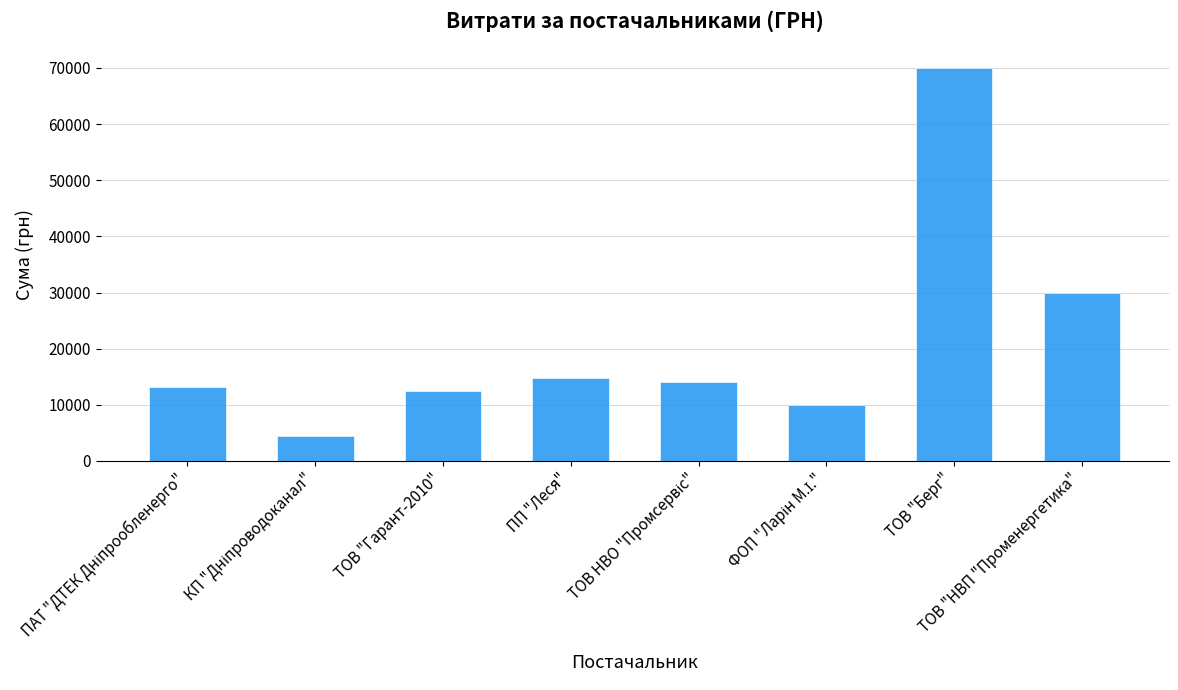

Reading left to right, transcribe all the data shown in this chart.

13179.3	4388.5	12423.2	14800.4	13988.4	9956.9	70000.0	30000.0